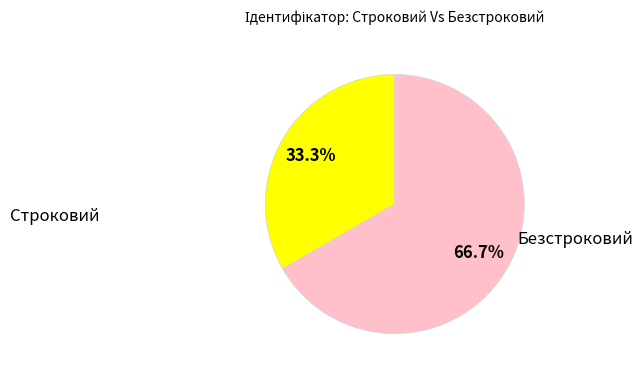

How many segments does this pie chart have?

2